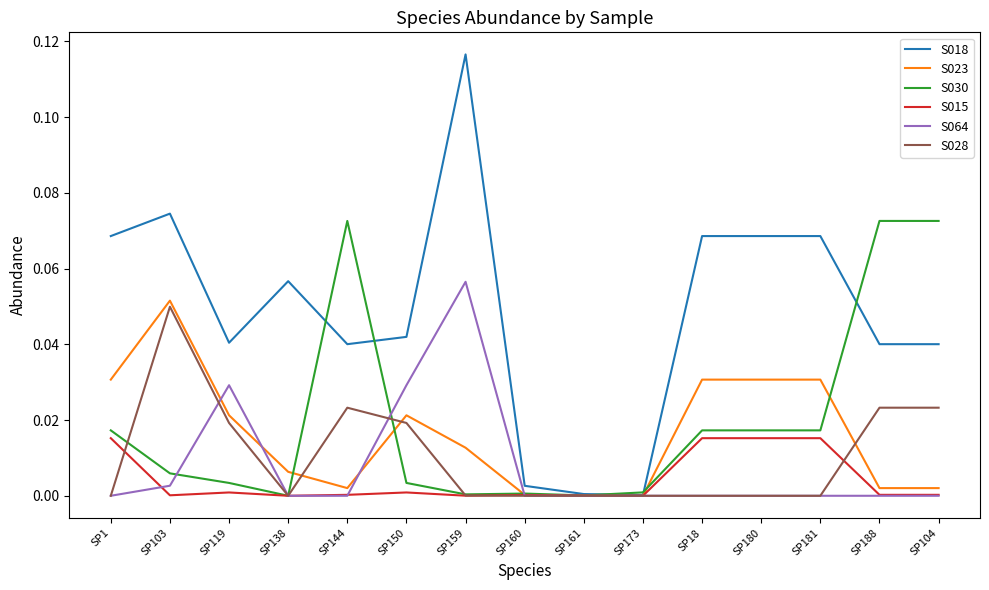

At which label does S018 reach its peak?

SP159